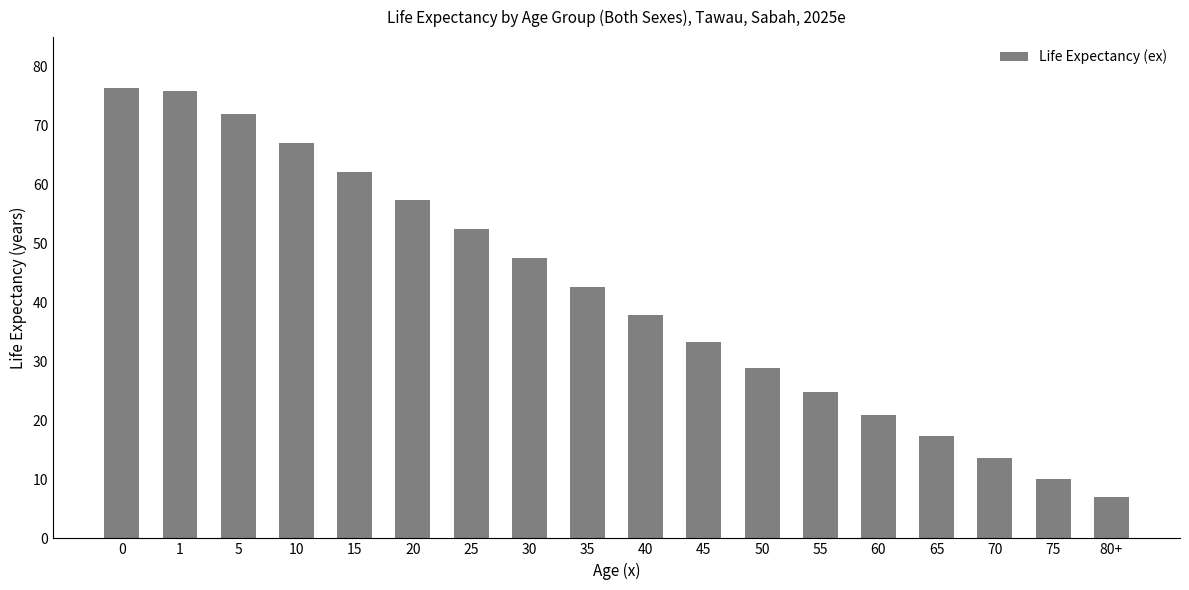

At which category does the chart reach its minimum across all series?

80+